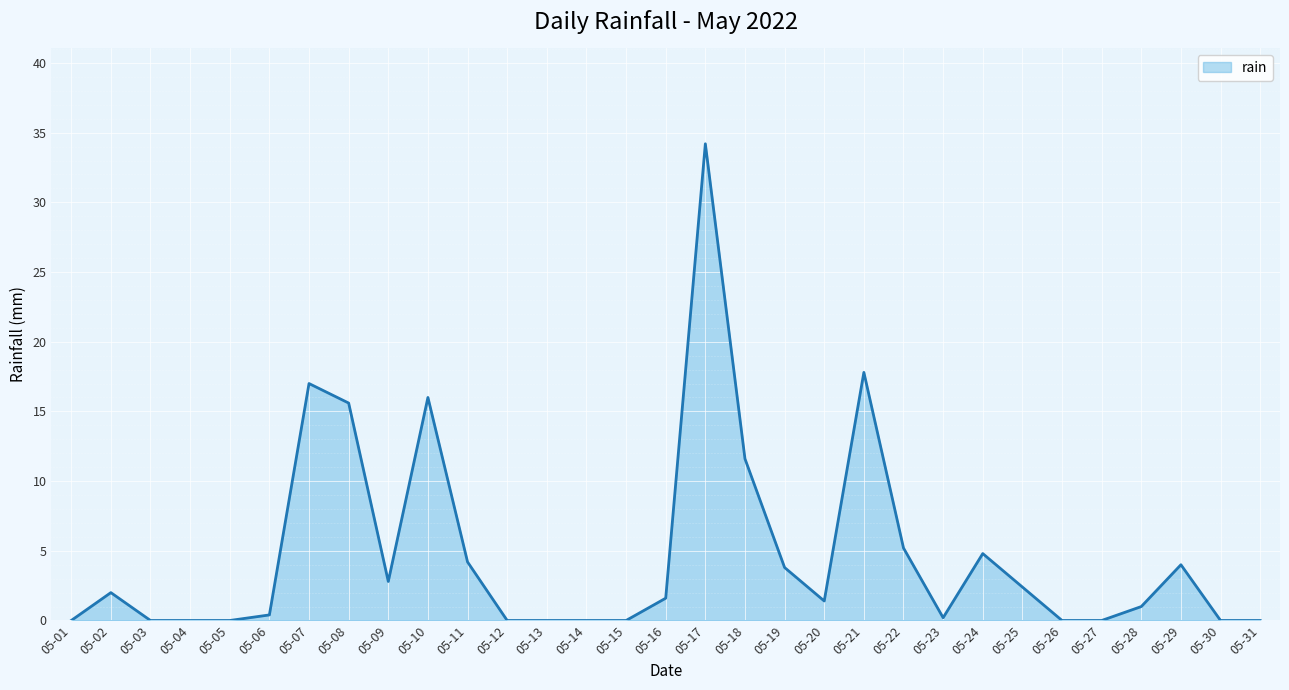

True or false: the data shows 34.2 at 05-17.

True